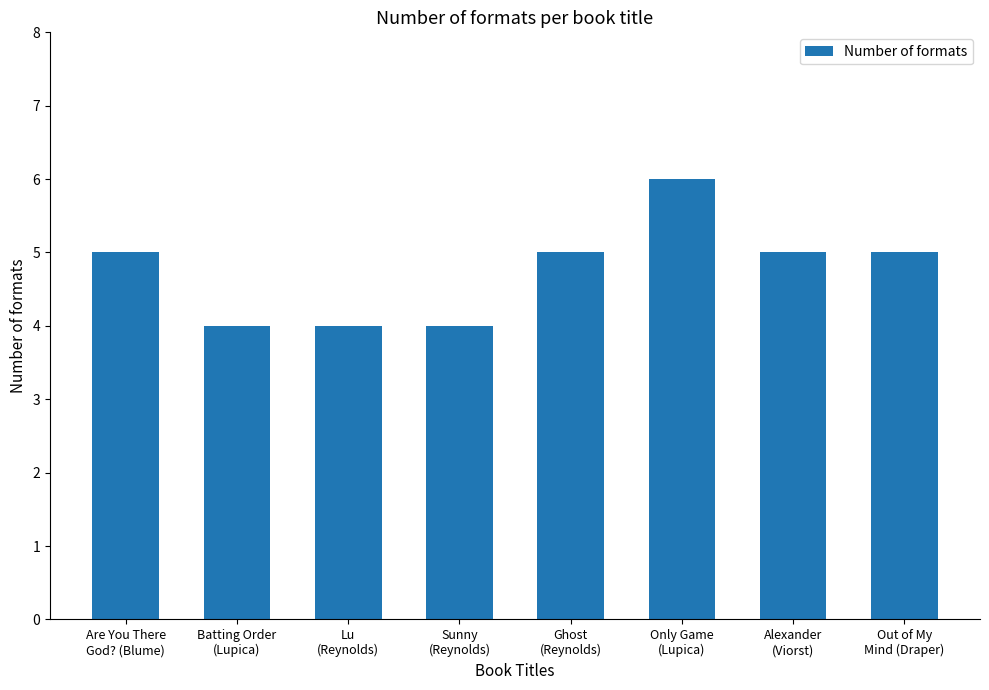

What is the average value?

5